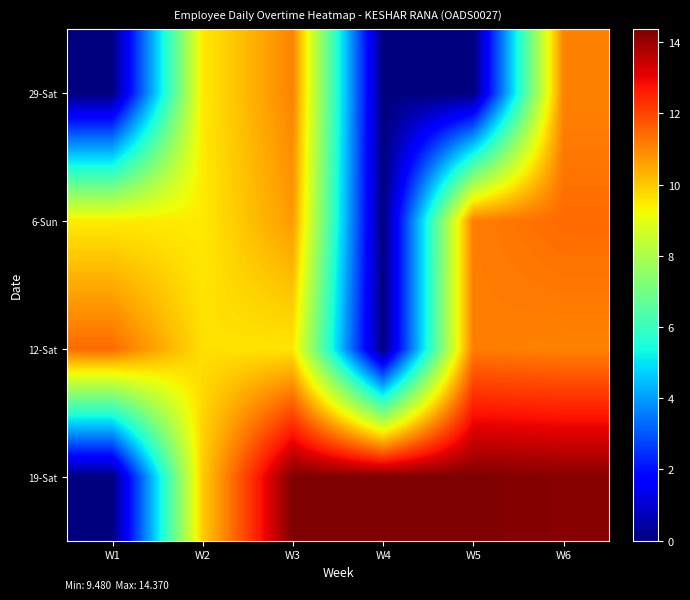

Reading left to right, list all the values displayed in this chart.

29-Sat: W1=0.0	W2=9.5	W3=11.1	W4=0.0	W5=0.0	W6=11.1
6-Sun: W1=9.5	W2=9.5	W3=10.7	W4=0.0	W5=11.2	W6=11.4
12-Sat: W1=11.4	W2=9.7	W3=9.6	W4=0.0	W5=11.2	W6=11.1
19-Sat: W1=0.0	W2=9.9	W3=14.3	W4=14.4	W5=14.3	W6=14.2